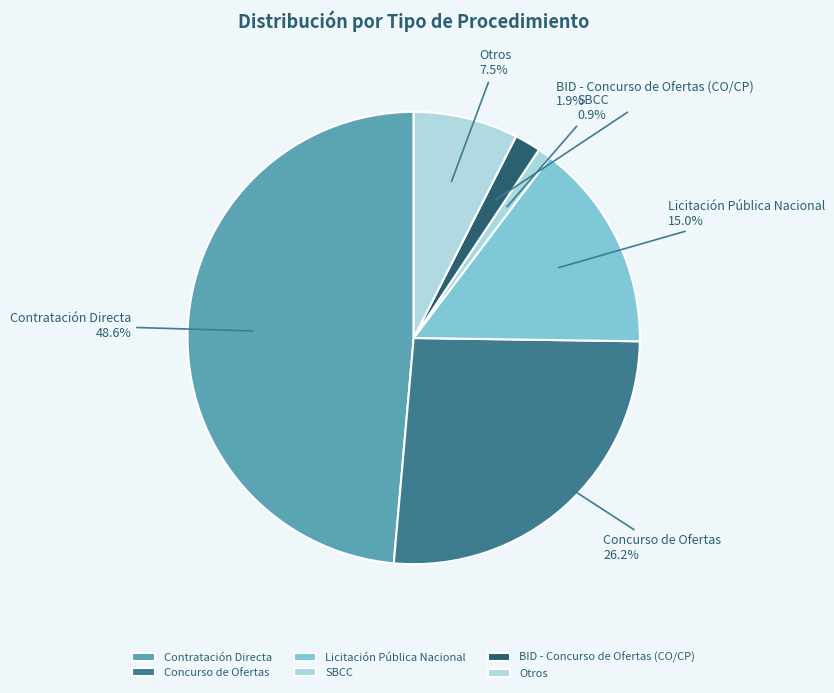

Rank the categories by value from lowest to highest.

SBCC, BID - Concurso de Ofertas (CO/CP), Otros, Licitación Pública Nacional, Concurso de Ofertas, Contratación Directa